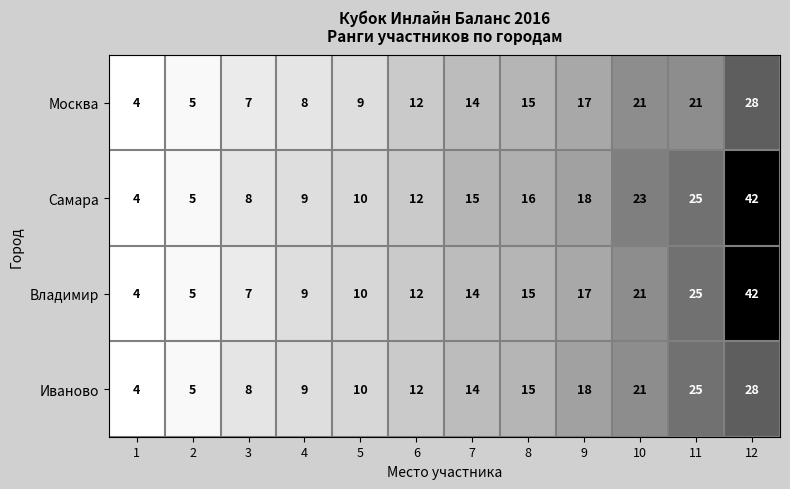

What is the sum of the Москва values at 2 and 12?

33